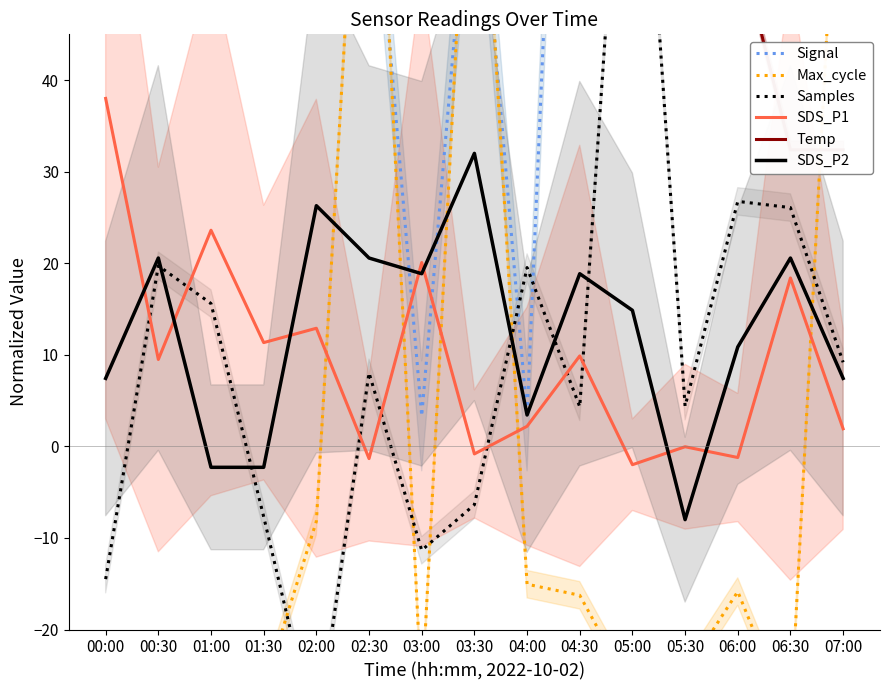

How many negative values does the SDS_P1 series have?

5